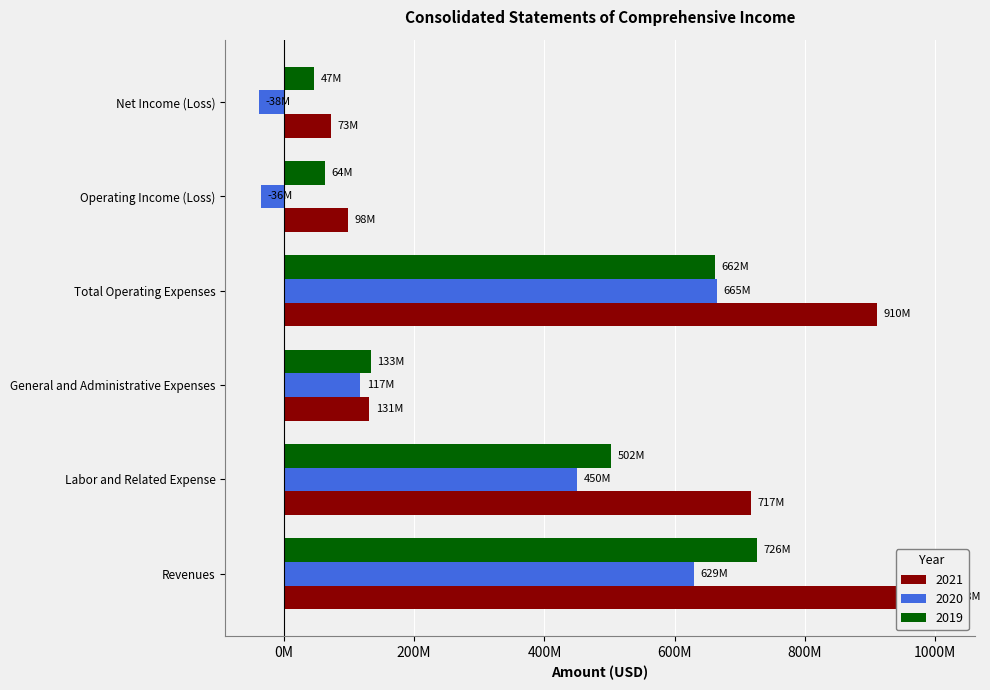

What is the minimum value shown in the chart?

-37707000